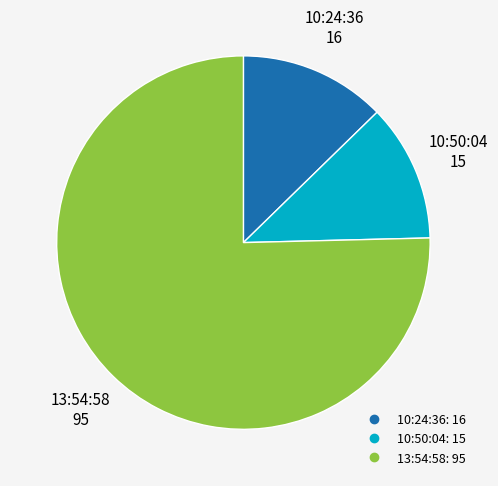

Which category accounts for the majority?

13:54:58